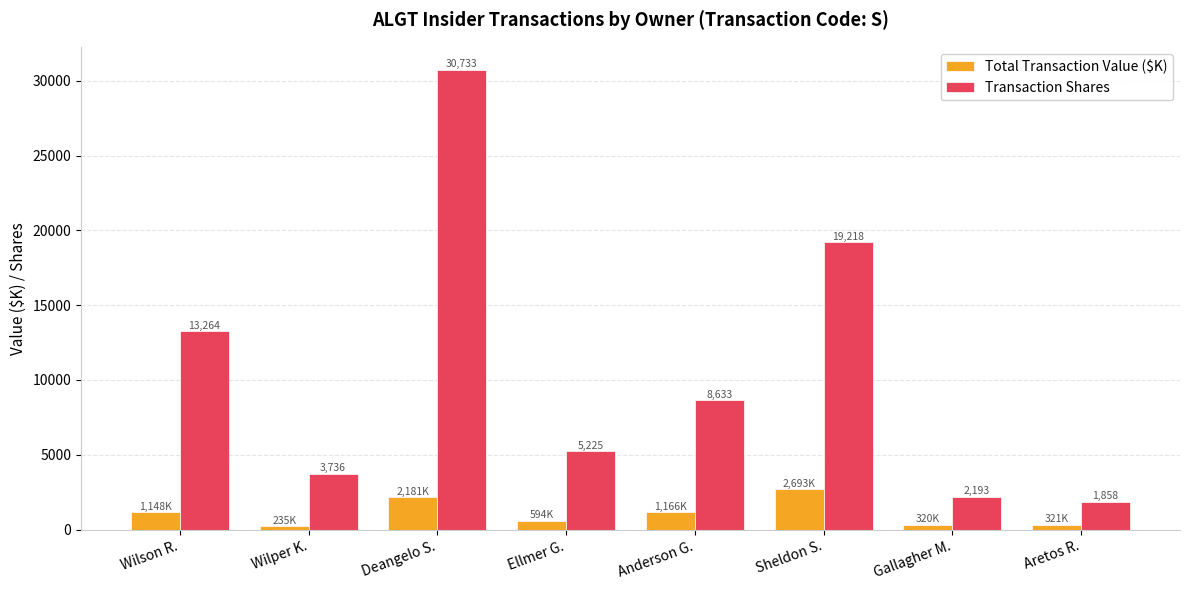

Is it true that Total Transaction Value ($K) equals 2180.9 at Deangelo S.?

True